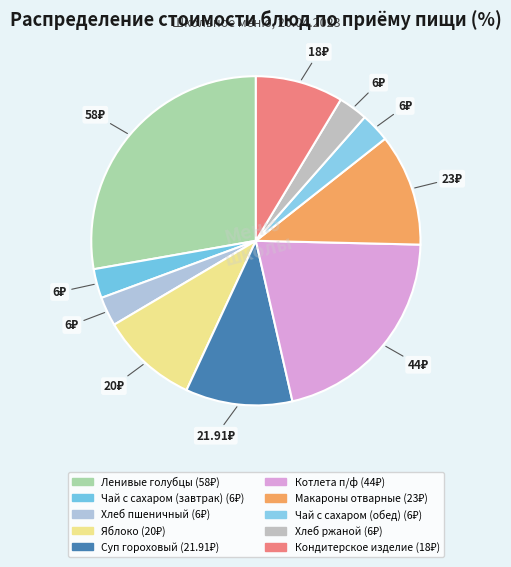

How many segments does this pie chart have?

10